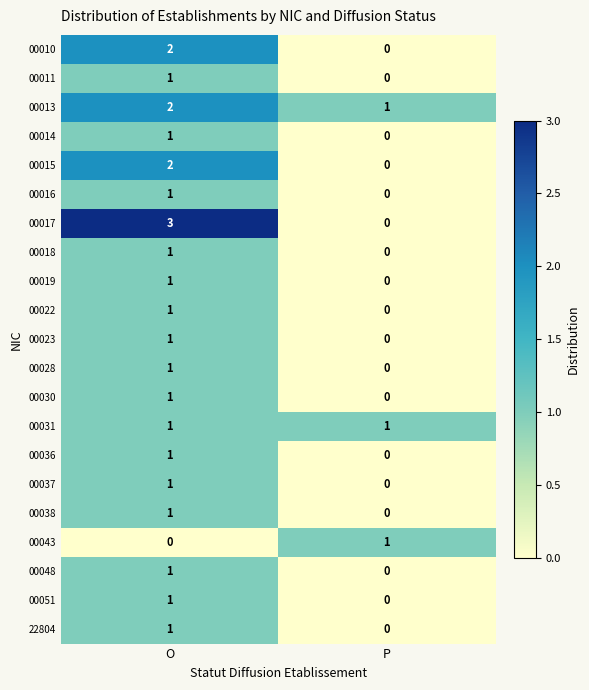

Is the value of 00018 at P greater than the value of 00011 at O?

No